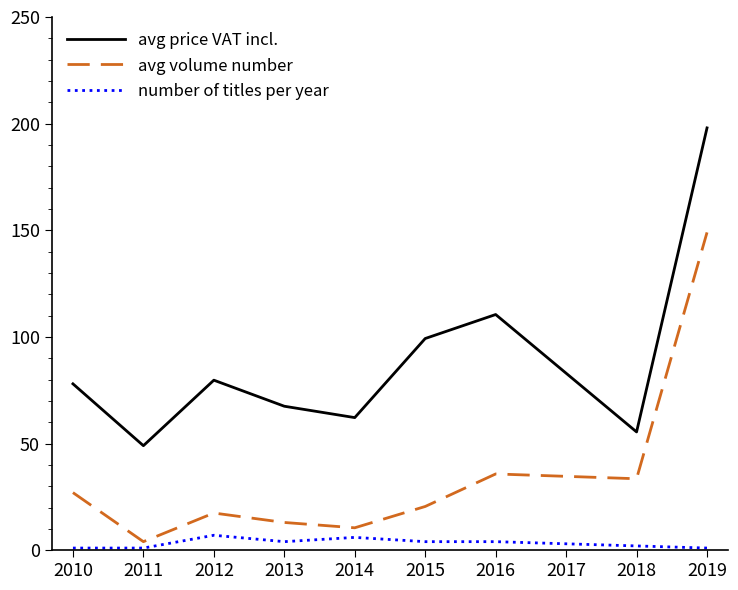

Which category has the highest value across all series?

2019